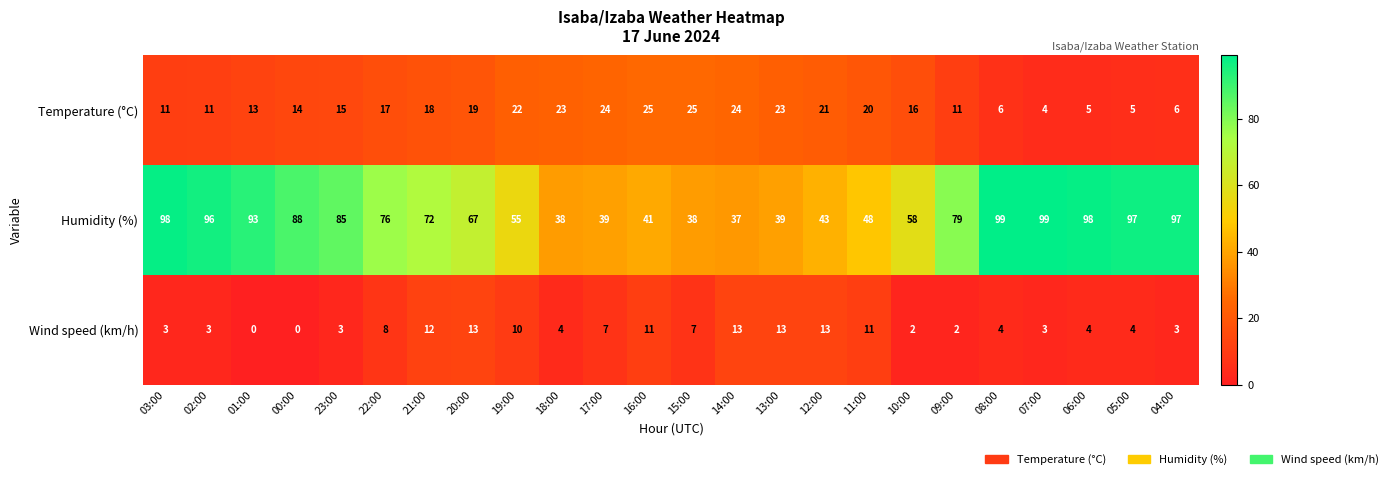

At which label does Wind speed (km/h) first exceed 4?

22:00